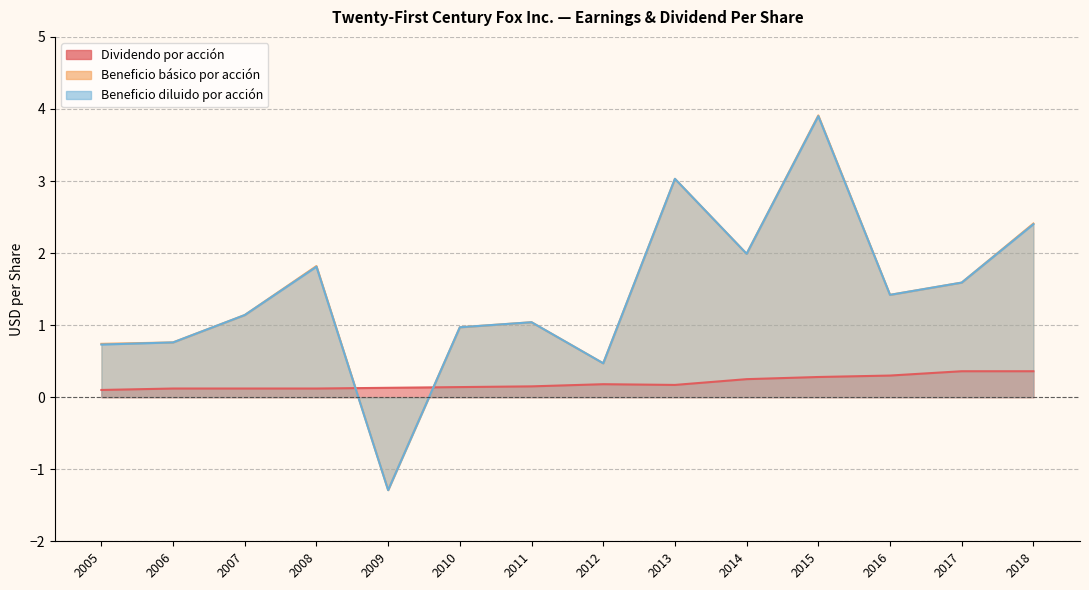

Reading left to right, transcribe all the data shown in this chart.

Dividendo por acción: 0.1	0.1	0.1	0.1	0.1	0.1	0.1	0.2	0.2	0.2	0.3	0.3	0.4	0.4
Beneficio básico por acción: 0.7	0.8	1.1	1.8	-1.3	1.0	1.0	0.5	3.0	2.0	3.9	1.4	1.6	2.4
Beneficio diluido por acción: 0.7	0.8	1.1	1.8	-1.3	1.0	1.0	0.5	3.0	2.0	3.9	1.4	1.6	2.4